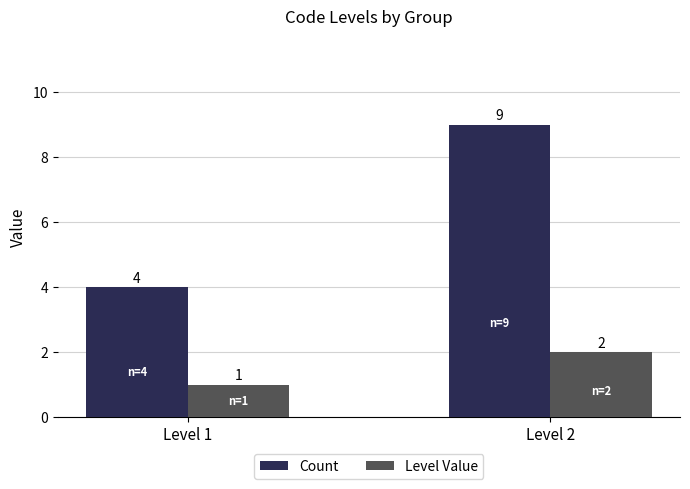

What is the difference between the Level Value values at Level 2 and Level 1?

1